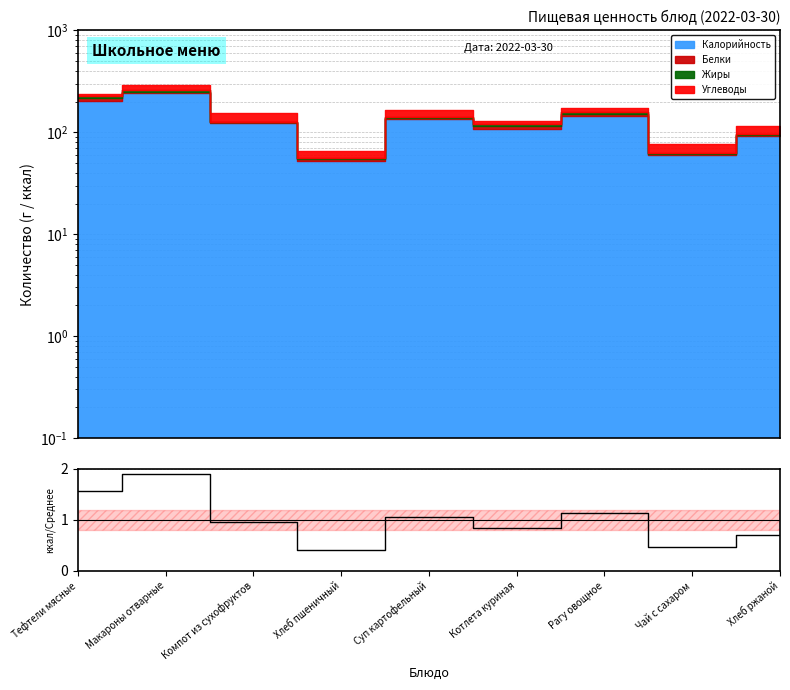

What is the difference between the second highest and second lowest values?

1.1